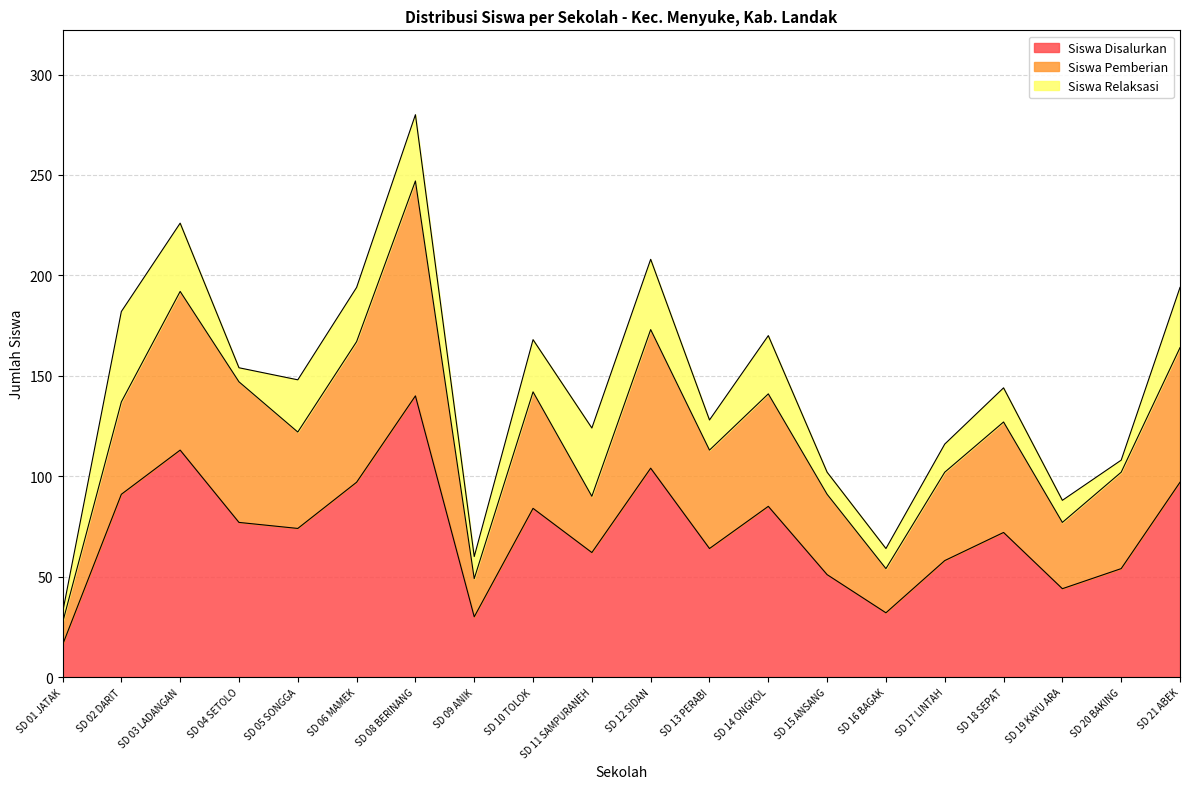

The value of Siswa Disalurkan at SD 14 ONGKOL is 119. True or false?

False